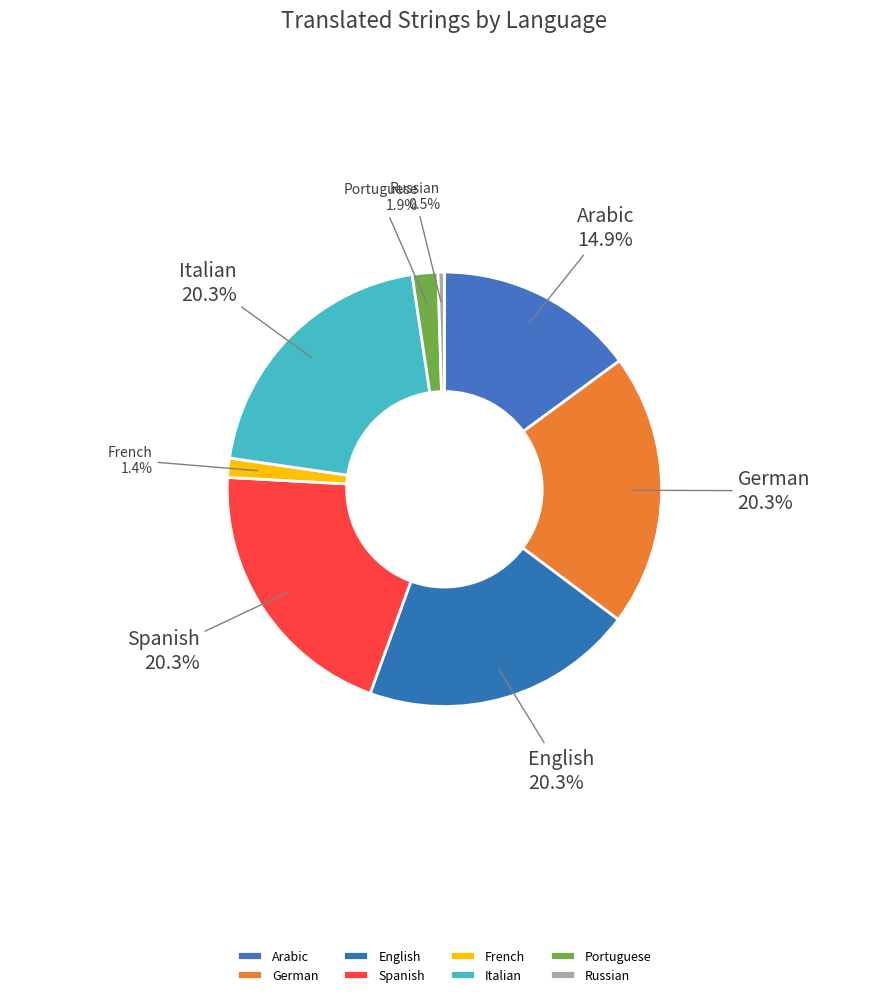

To the nearest percent, what is the difference between the largest and smallest slice percentages?

20%